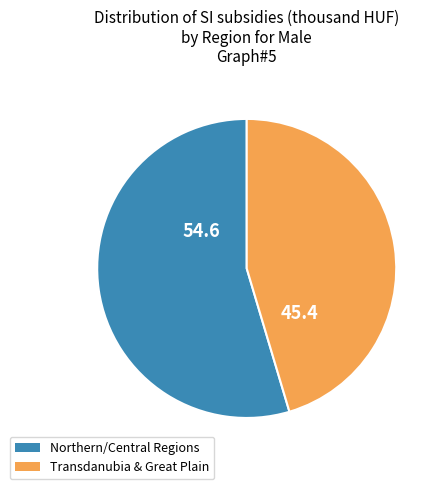

Is there a majority slice in this chart?

Yes